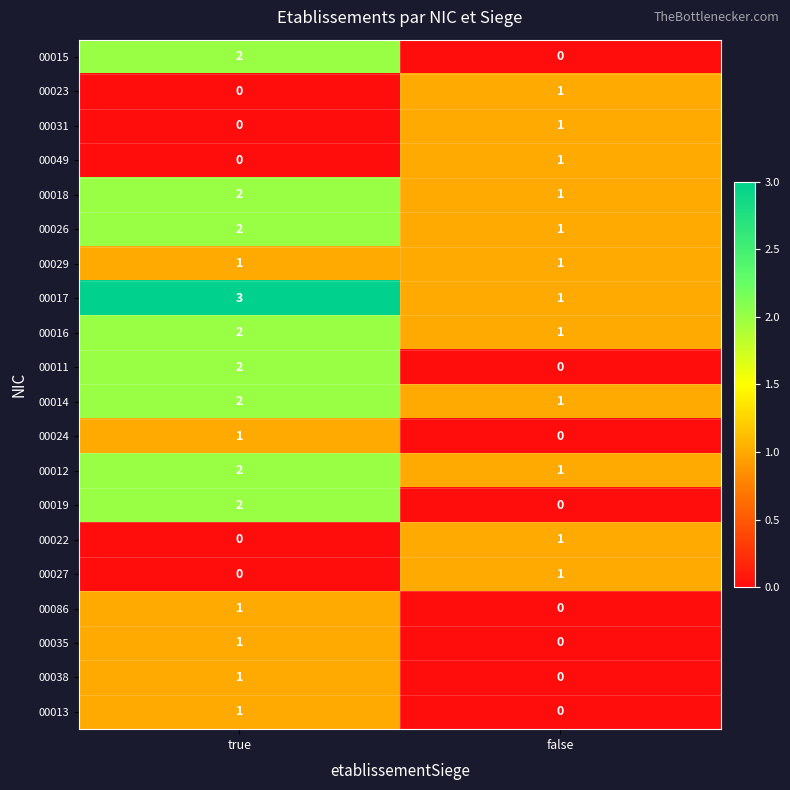

What is the spread (max minus min) of values at true?

3